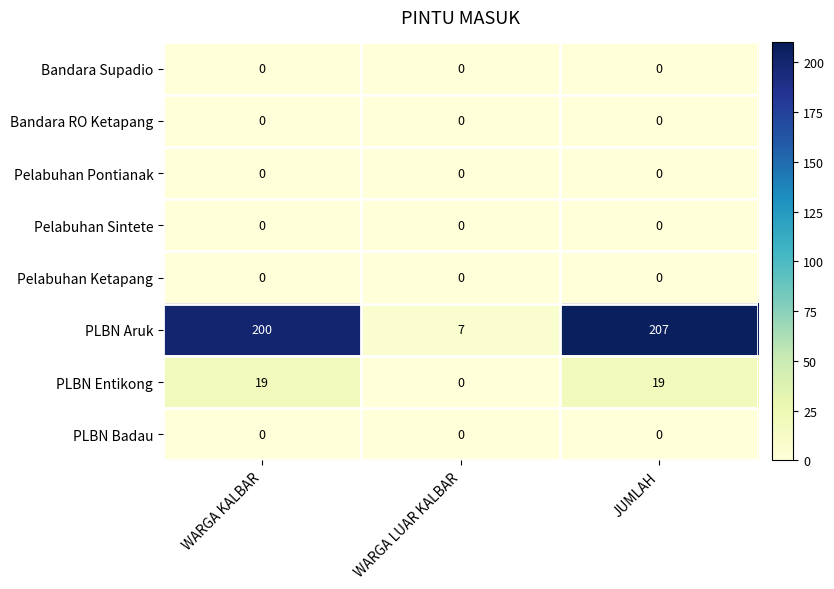

What is the greatest value displayed?

207